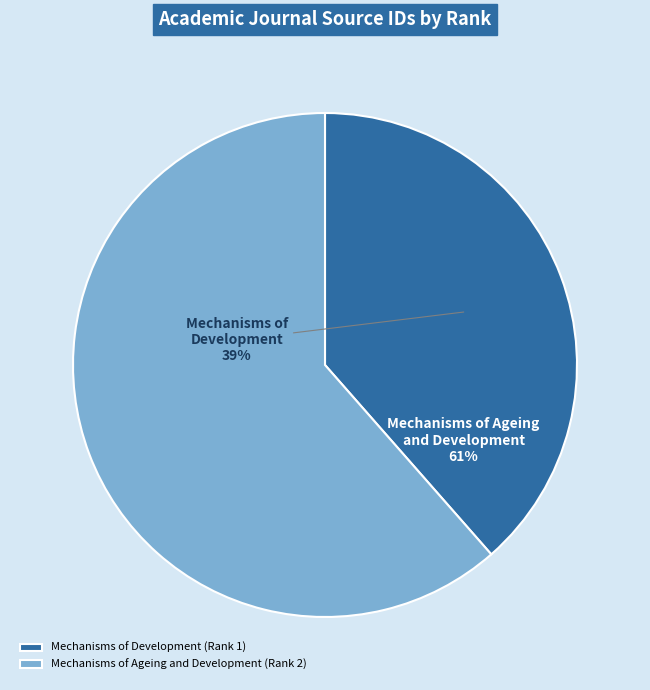

Which has a higher value, Mechanisms of Development (Rank 1) or Mechanisms of Ageing and Development (Rank 2)?

Mechanisms of Ageing and Development (Rank 2)